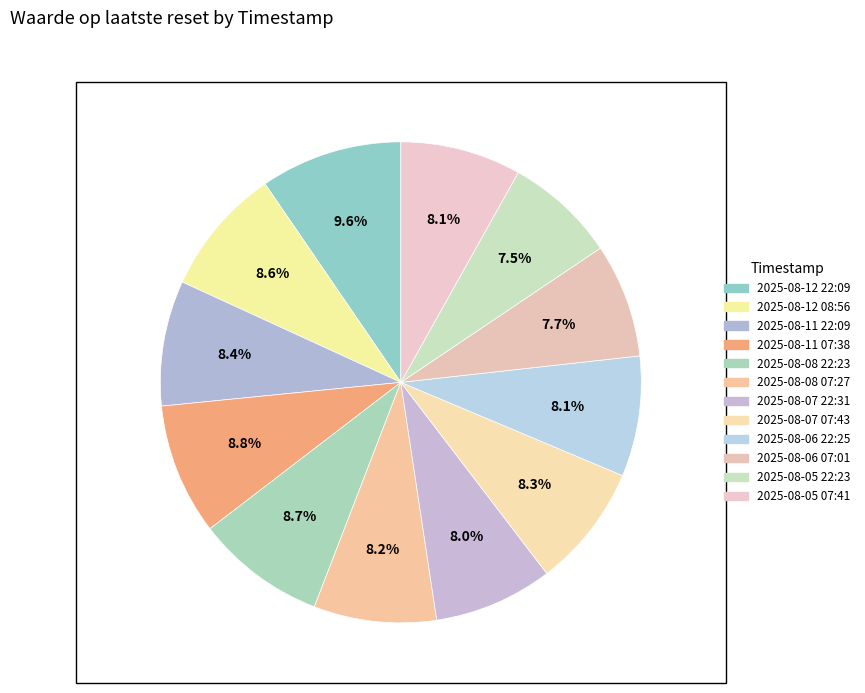

How many segments does this pie chart have?

12